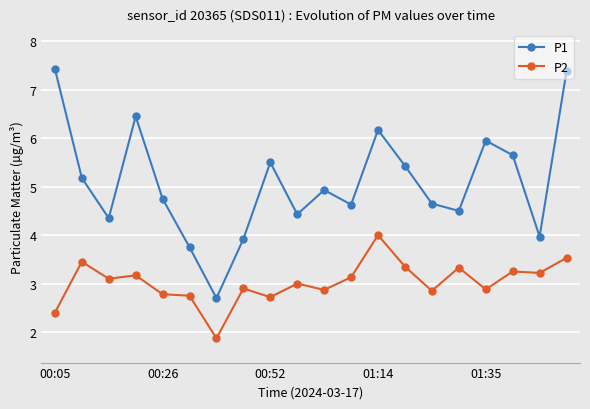

What is the value of the P1 point at the 2nd from the left?

5.2